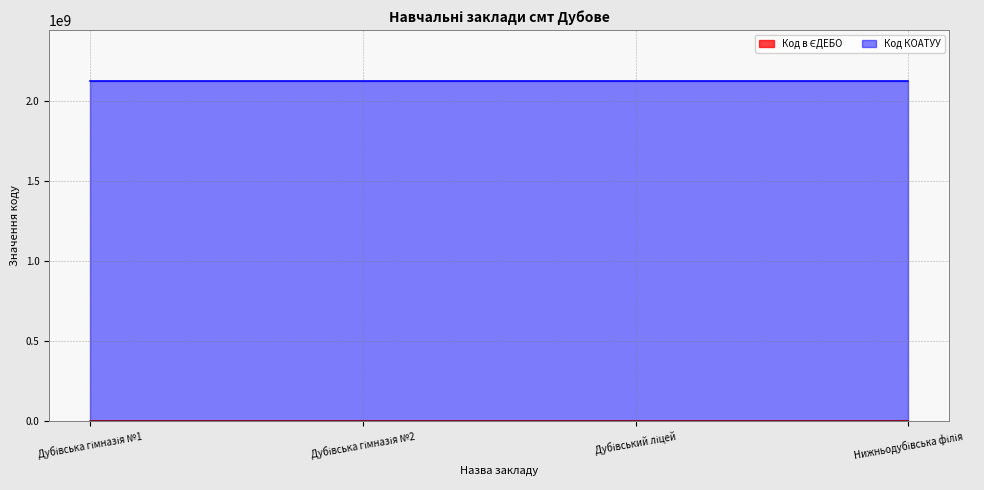

True or false: there are more than 0 points higher than both neighbors.

False